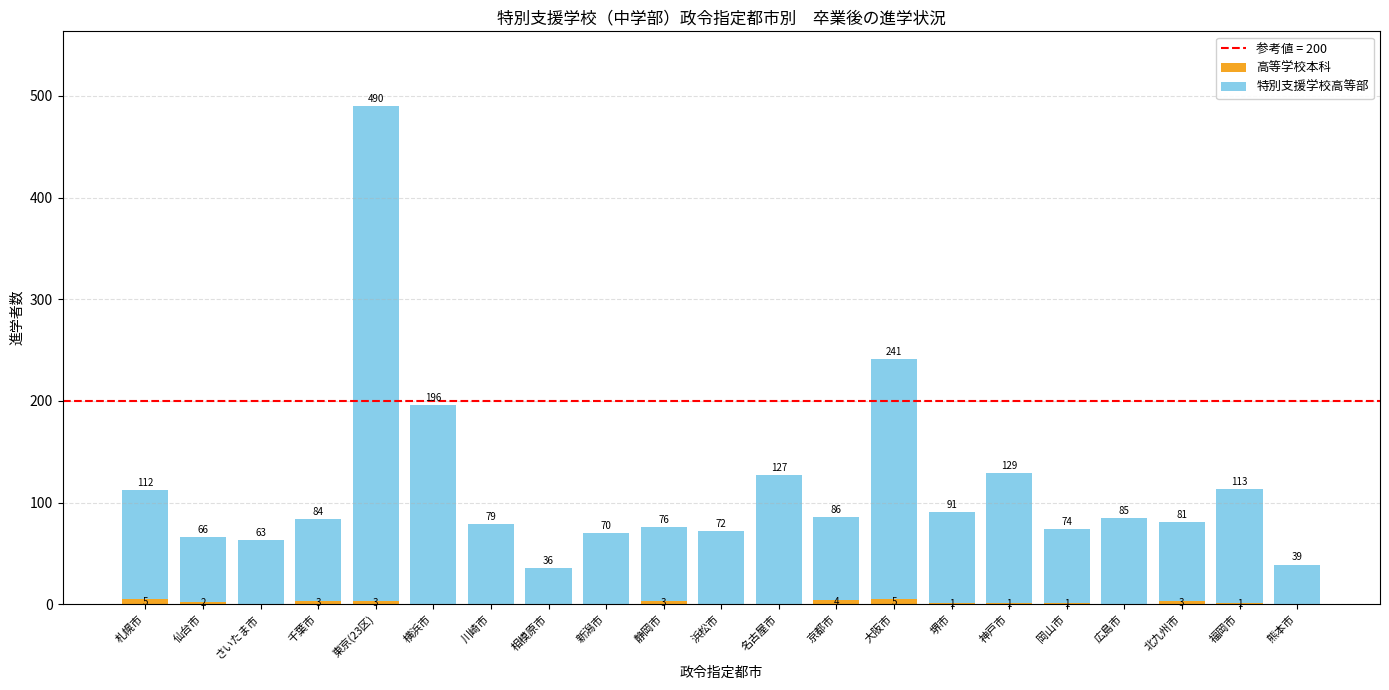

At which category is the sum across all series the highest?

東京(23区)